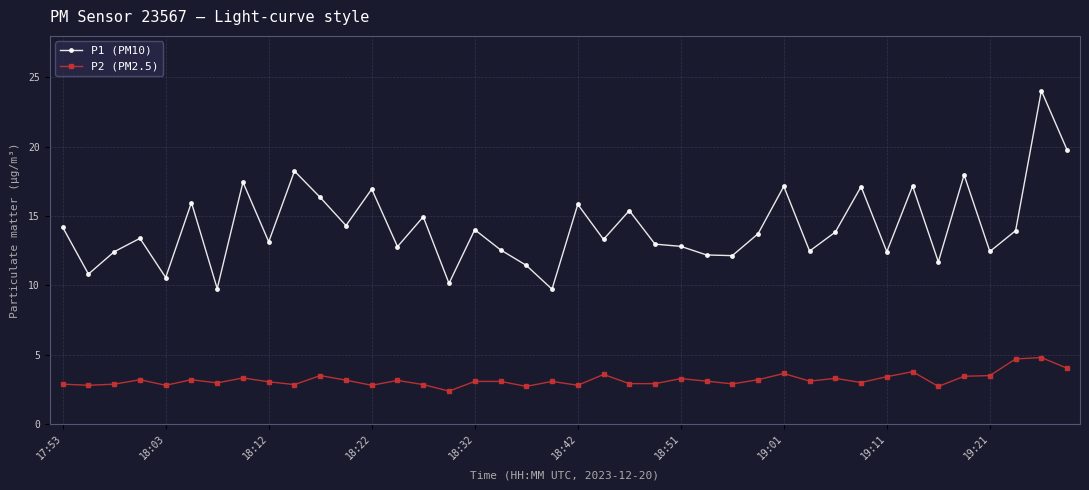

What is the value of the P1 (PM10) point at the 17th from the left?

14.0